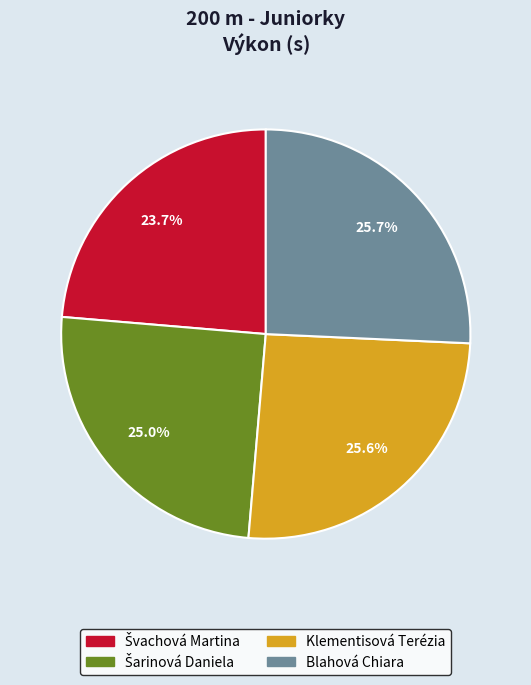

Is Blahová Chiara the majority of the pie?

No